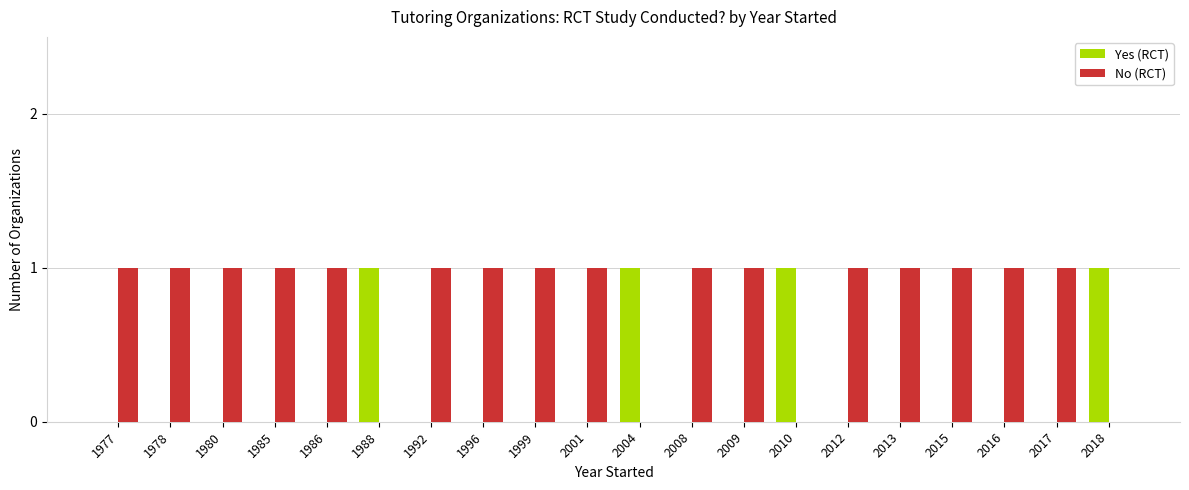

What are all the series names shown in the legend?

Yes (RCT), No (RCT)